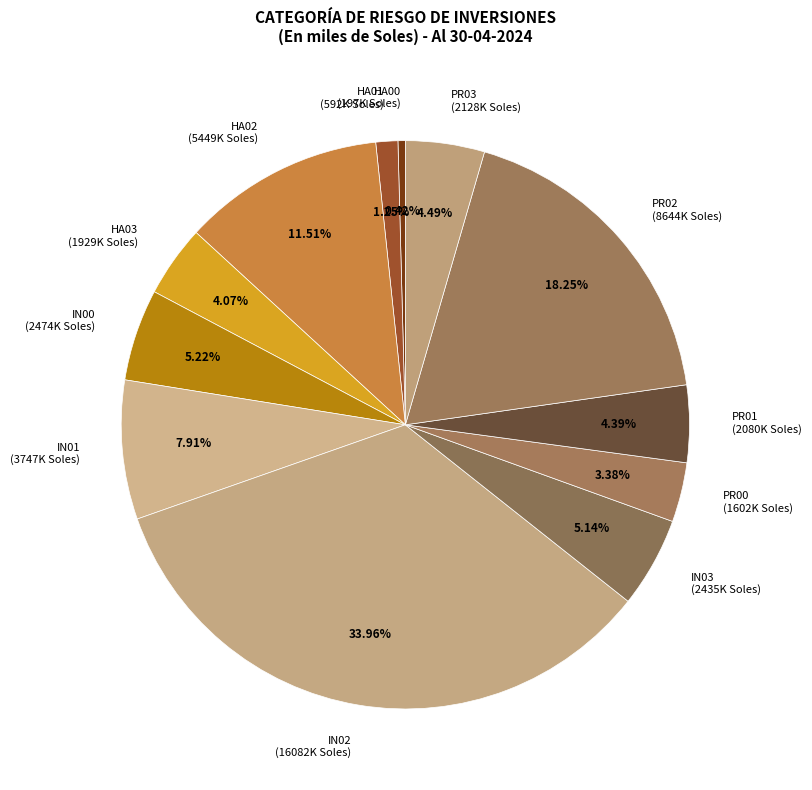

Between HA03 (1929K Soles) and PR00 (1602K Soles), which is larger?

HA03 (1929K Soles)